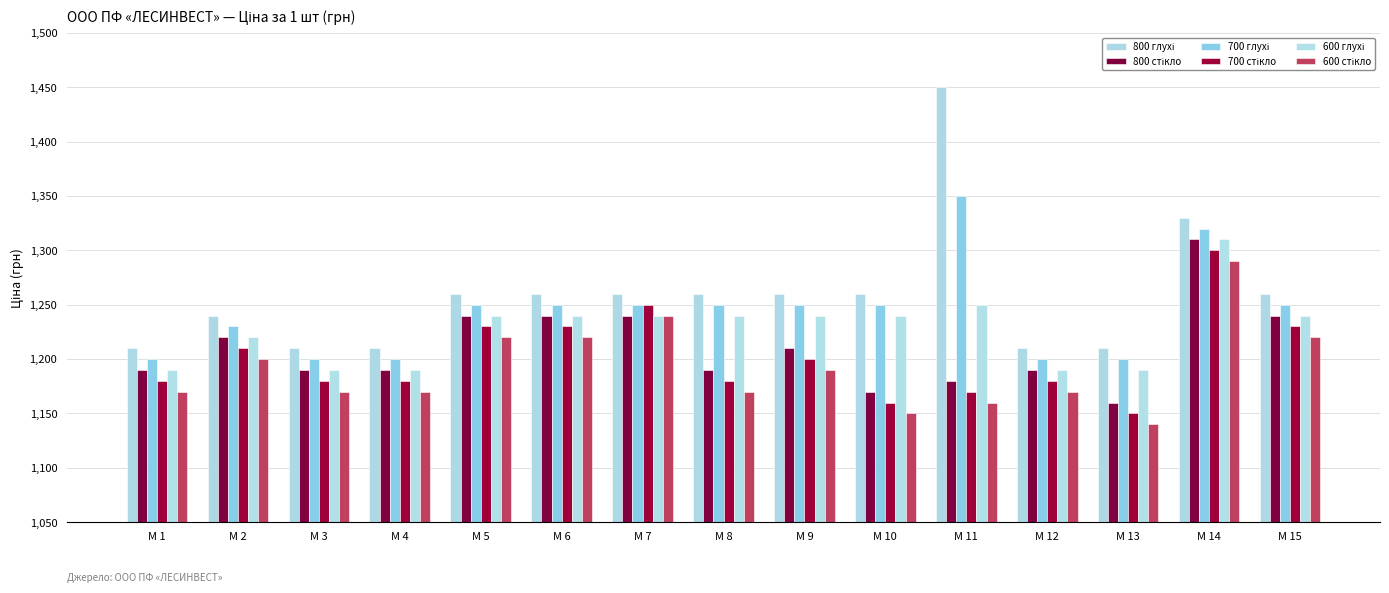

How many data points does each series have?

15